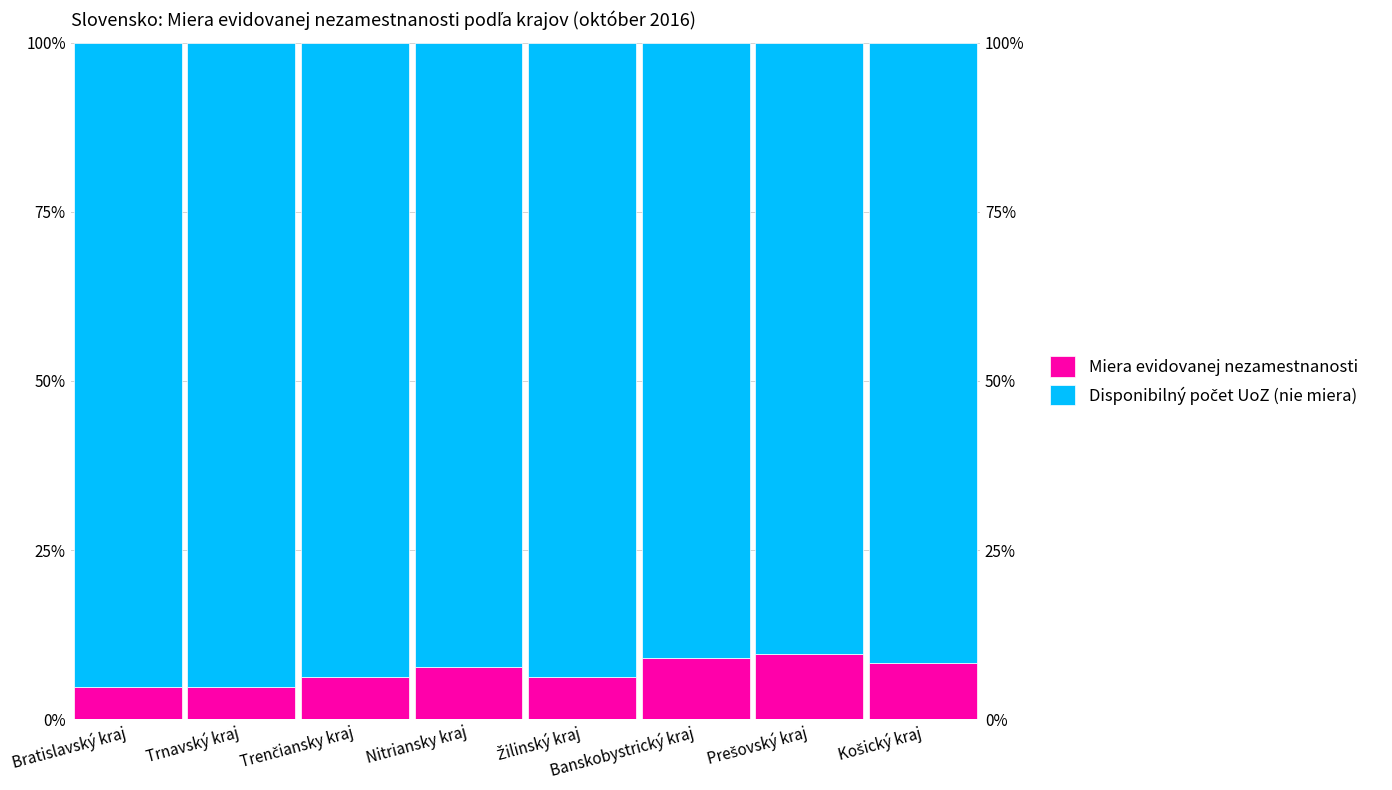

What is the label of the 1st bar from the left?

Bratislavský kraj